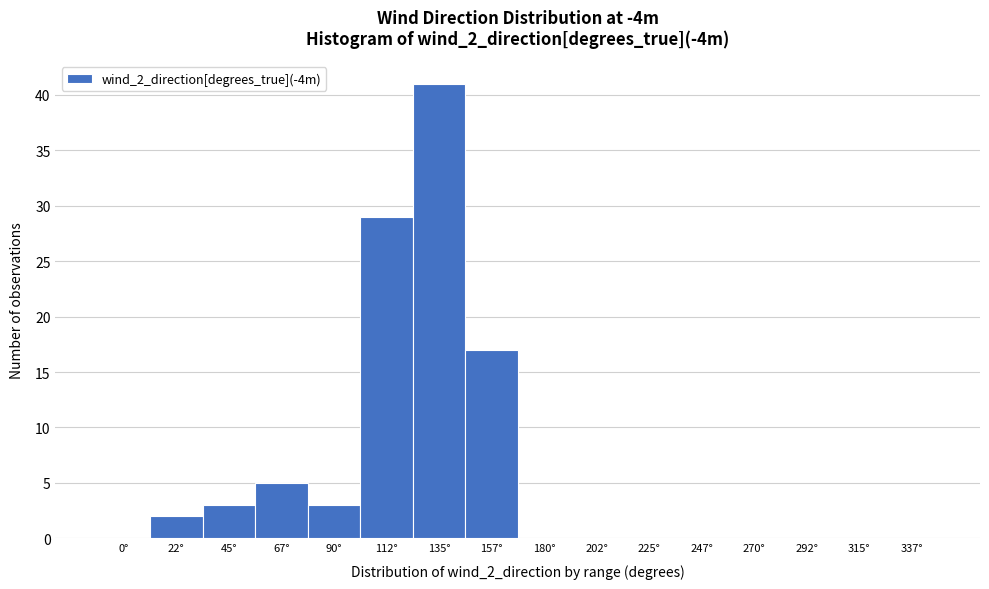

Reading left to right, extract all data points from this chart.

0°=0	22°=2	45°=3	67°=5	90°=3	112°=29	135°=41	157°=17	180°=0	202°=0	225°=0	247°=0	270°=0	292°=0	315°=0	337°=0